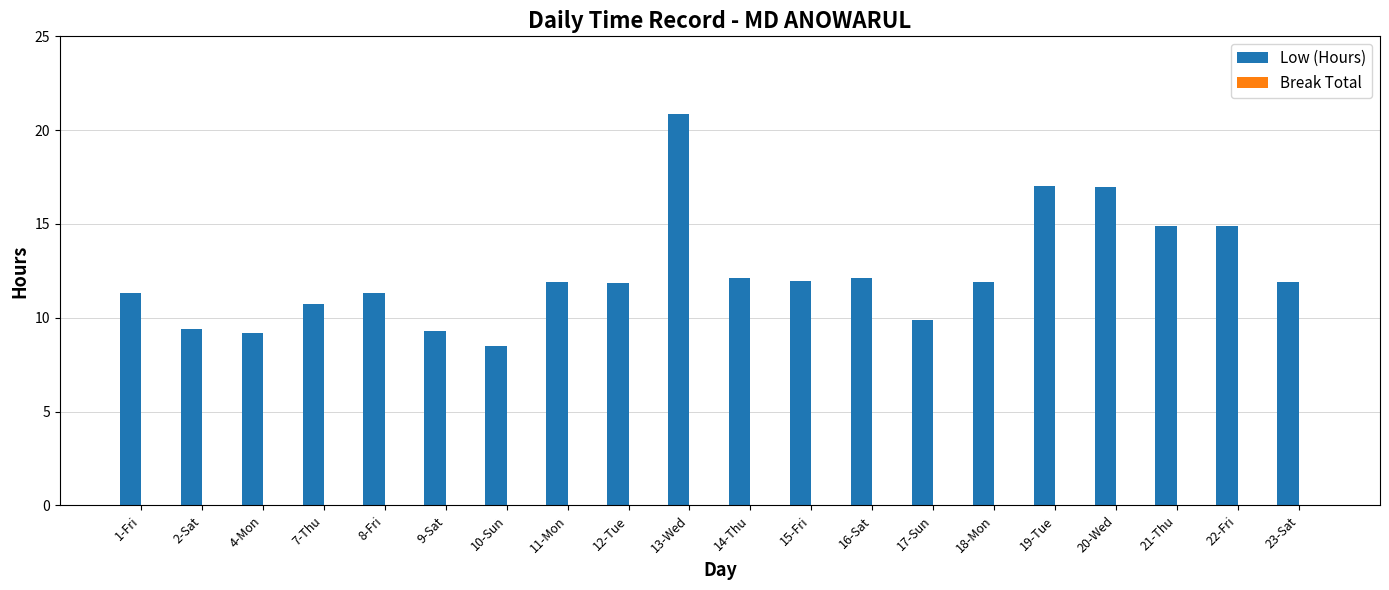

What is the label of the 16th bar from the left?

19-Tue